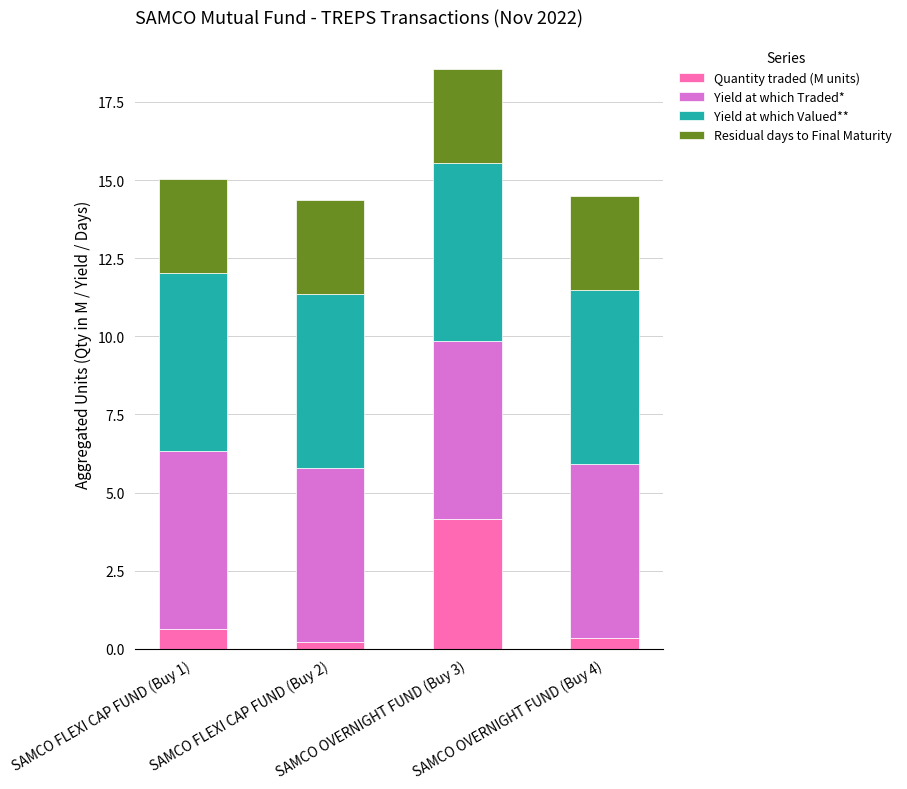

What is the highest value of the Quantity traded (M units) series?

4.2